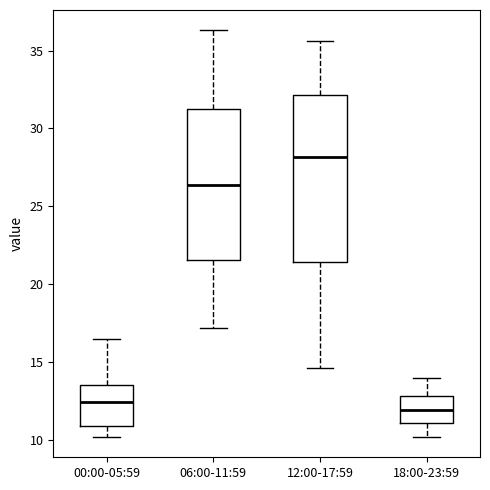

Reading left to right, transcribe this box plot: for each box, give where its median line is, the range the box spans, and where its two whiskers end, as read against the y-axis. The values are not printed on the chart, so give them approximately, as read against the axis.

00:00-05:59: median 12.5, box 11.0 to 13.5, whiskers 10.0 to 16.5
06:00-11:59: median 26.5, box 21.5 to 31.5, whiskers 17.0 to 36.5
12:00-17:59: median 28.0, box 21.5 to 32.0, whiskers 14.5 to 35.5
18:00-23:59: median 12.0, box 11.0 to 13.0, whiskers 10.0 to 14.0